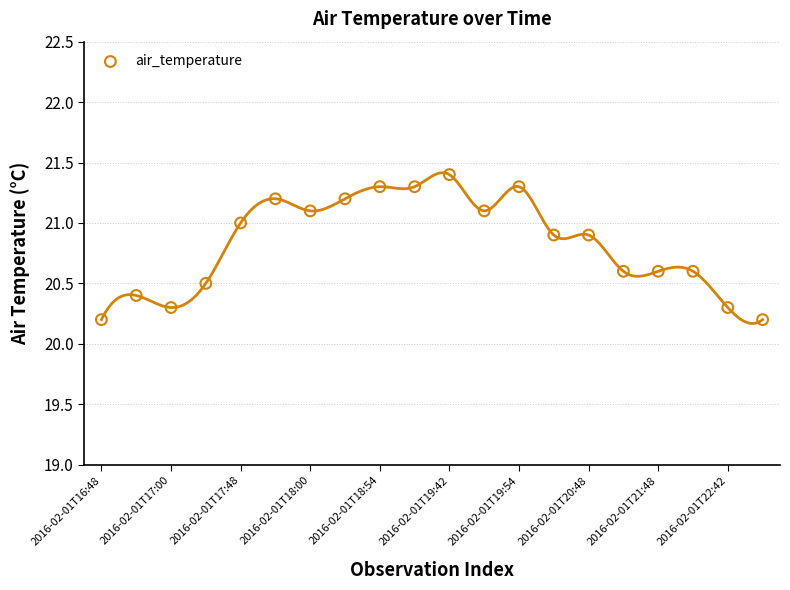

What is the range of X values (max minus min)?

19.0